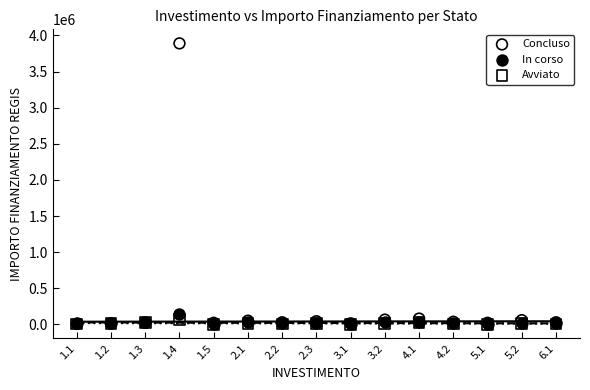

Across all series, what Y value is closest to 1945216?

146020